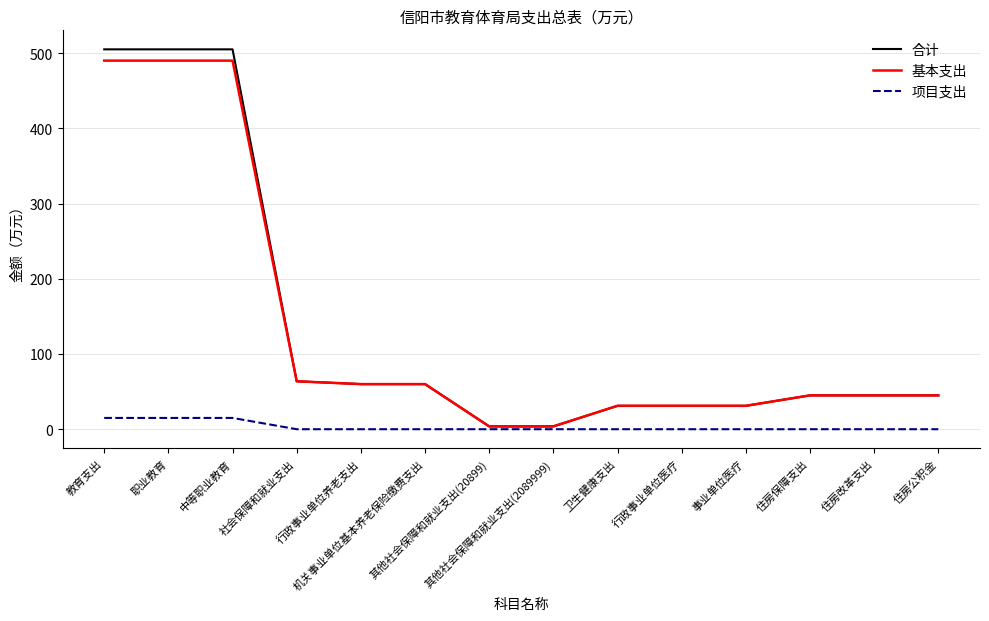

What value does the 基本支出 series have at 住房保障支出?

45.0